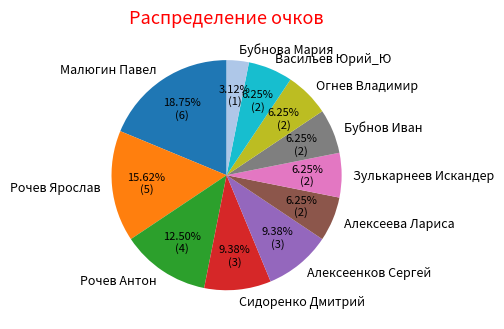

Count the number of slices in the pie.

11